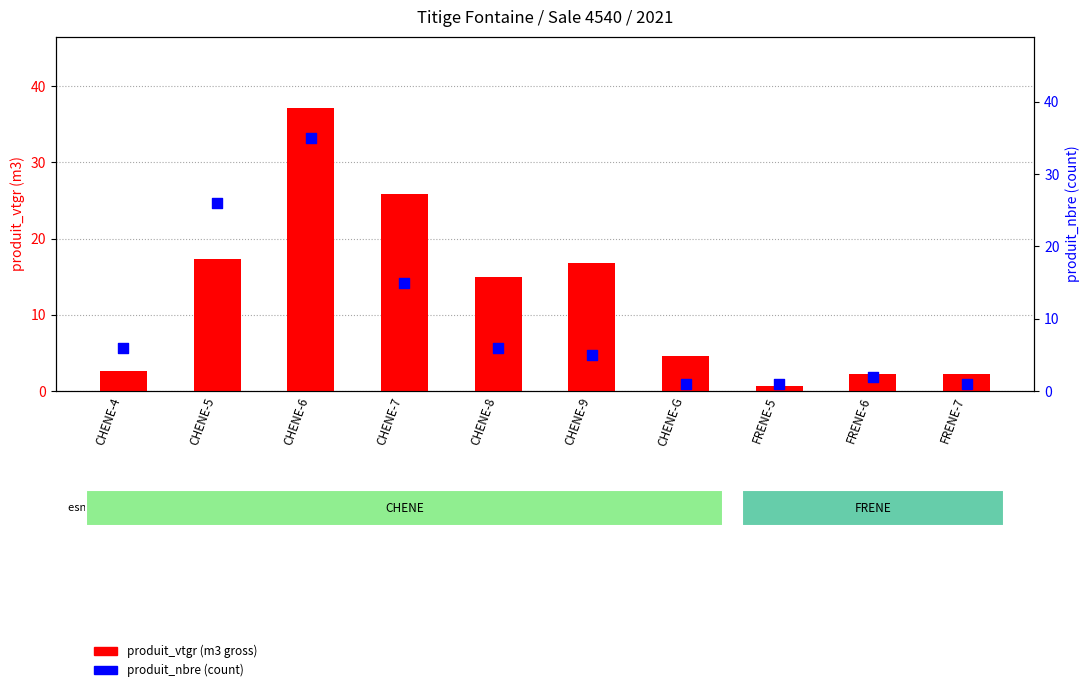

Which series has the largest total across all categories?

produit_vtgr